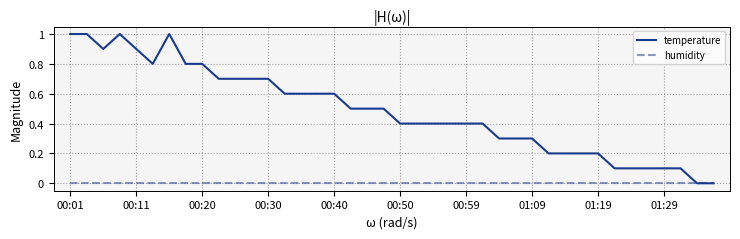

List the series in order of their overall mean, highest first.

temperature, humidity